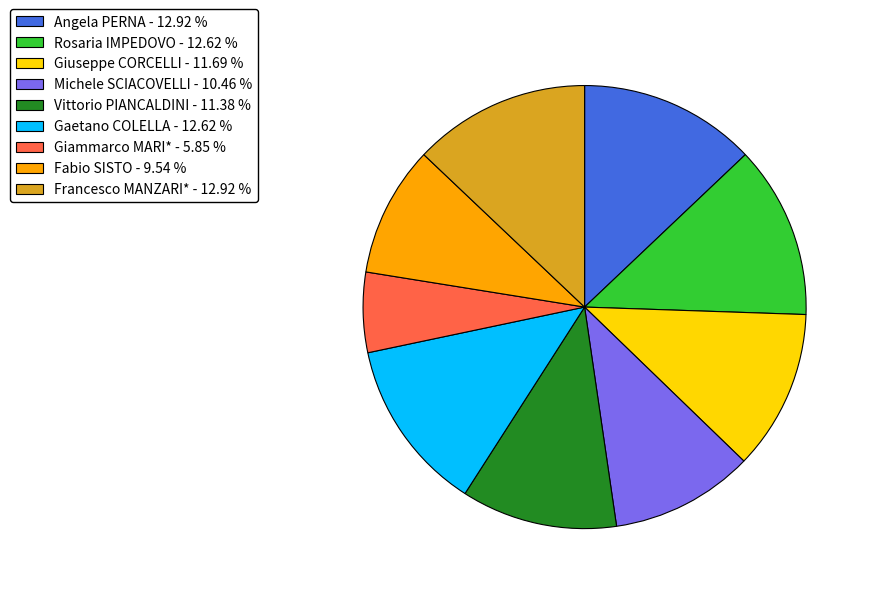

What is the ratio of the value at Vittorio PIANCALDINI to the value at Francesco MANZARI*?

0.9